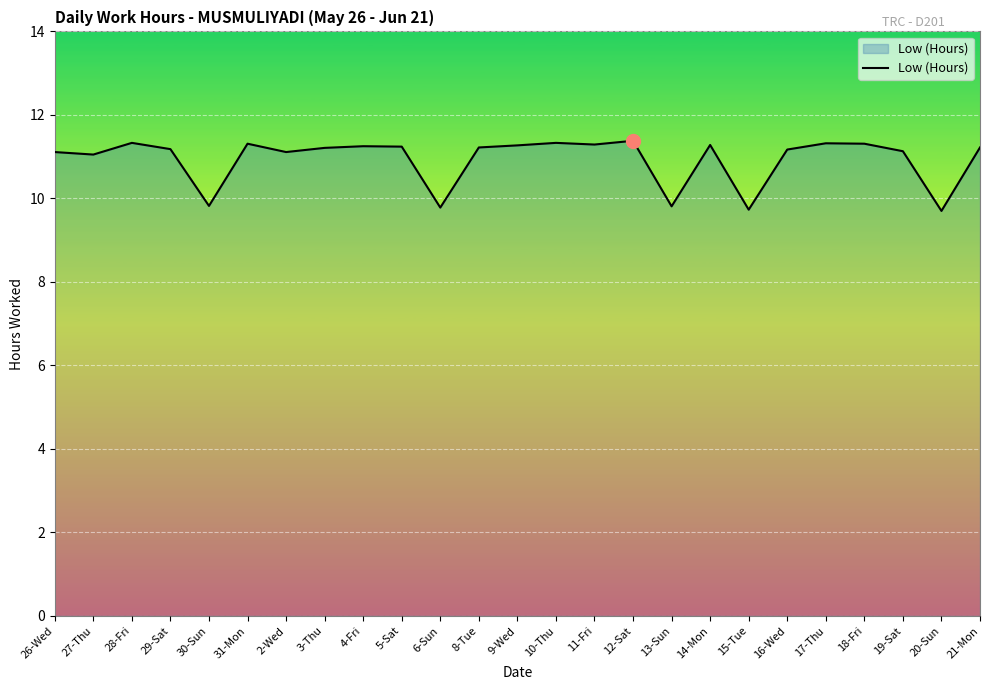

What is the greatest value displayed?

11.4